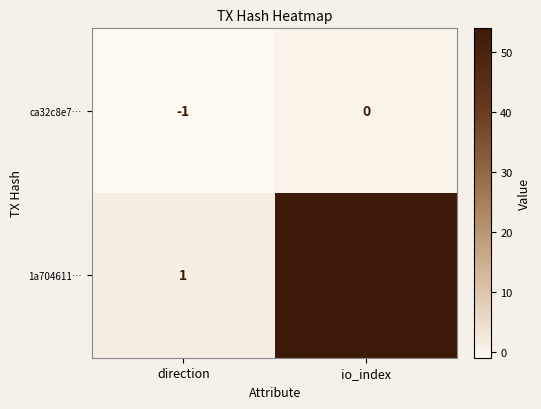

At which label does ca32c8e7… reach its minimum?

direction